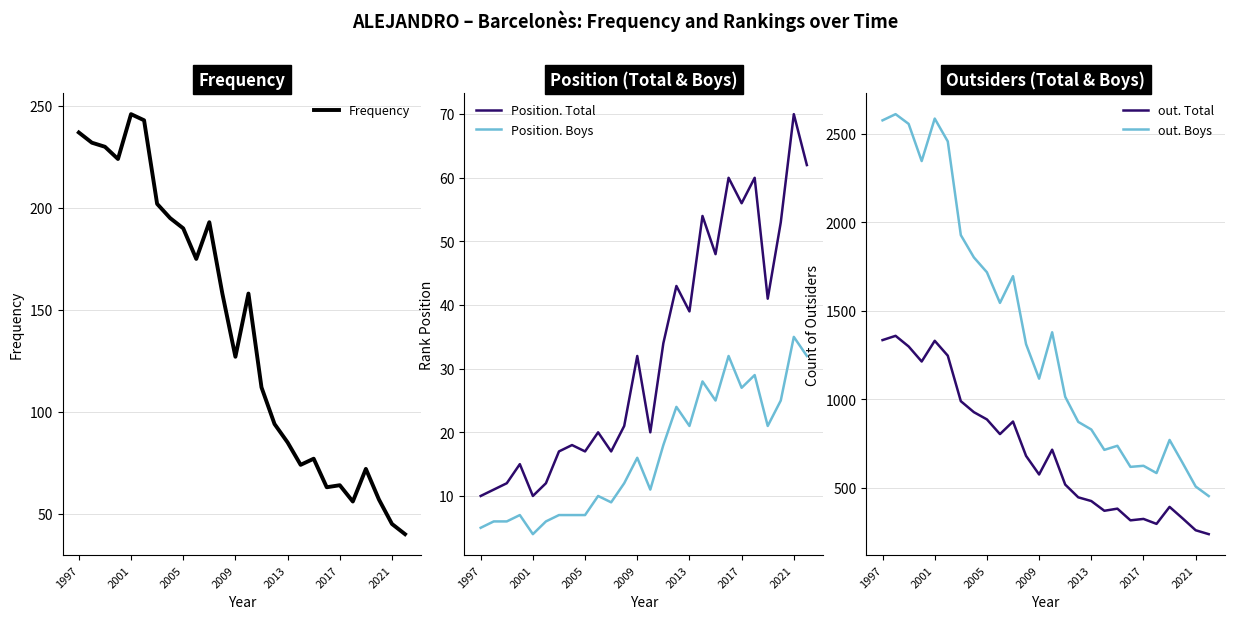

Read the out. Boys value at 25, to the nearest 50.

450